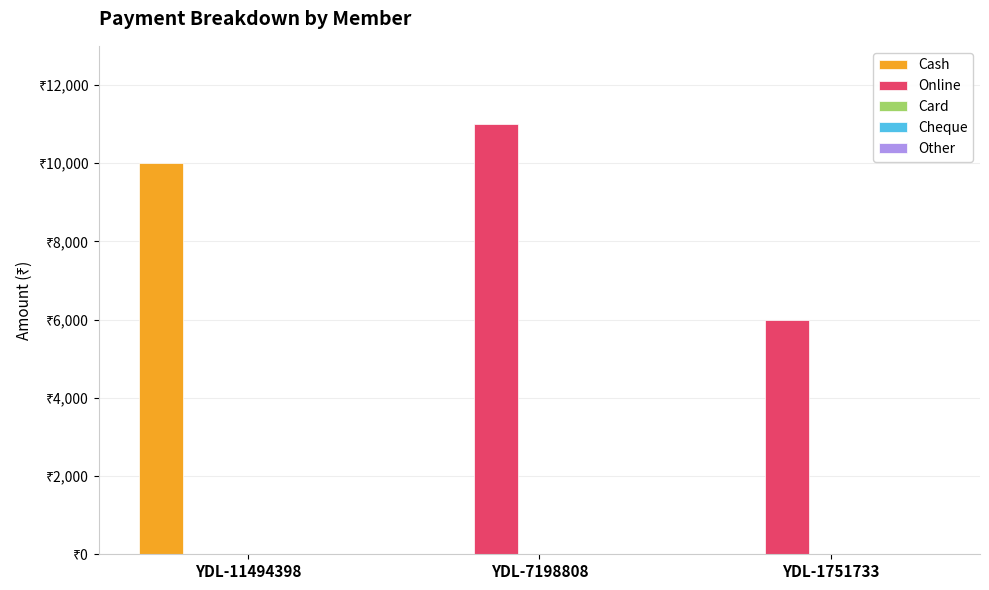

Reading left to right, list all the values displayed in this chart.

Cash: YDL-11494398=10000	YDL-7198808=0	YDL-1751733=0
Online: YDL-11494398=0	YDL-7198808=11000	YDL-1751733=6000
Card: YDL-11494398=0	YDL-7198808=0	YDL-1751733=0
Cheque: YDL-11494398=0	YDL-7198808=0	YDL-1751733=0
Other: YDL-11494398=0	YDL-7198808=0	YDL-1751733=0